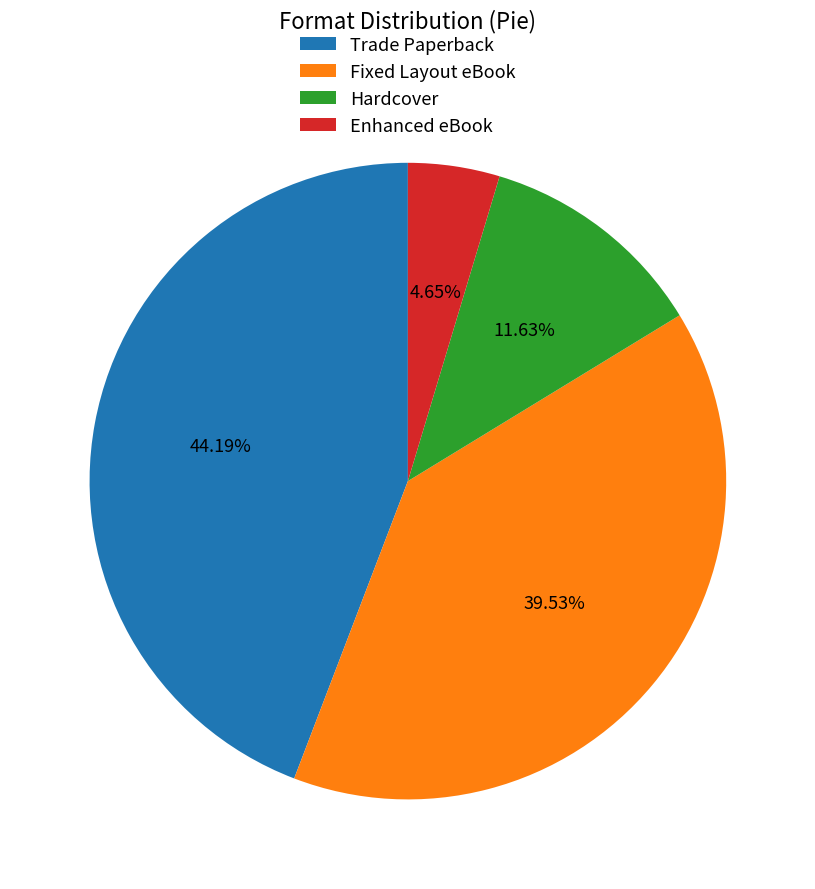

What is the smallest slice in the pie chart?

Enhanced eBook